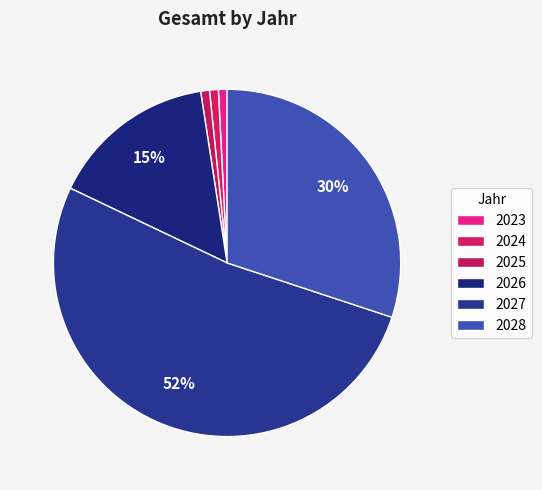

To the nearest percent, what percentage of the pie is 2024?

1%